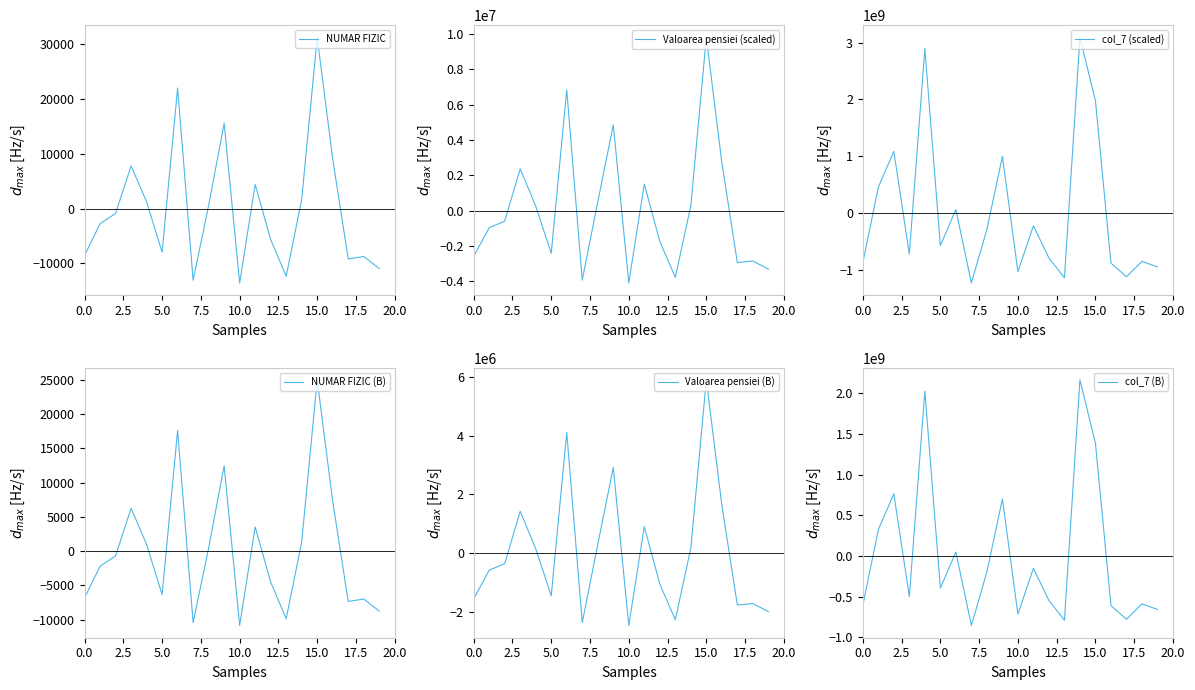

What is the difference between the maximum and minimum values in the Valoarea pensiei (scaled) series?

13904688.0